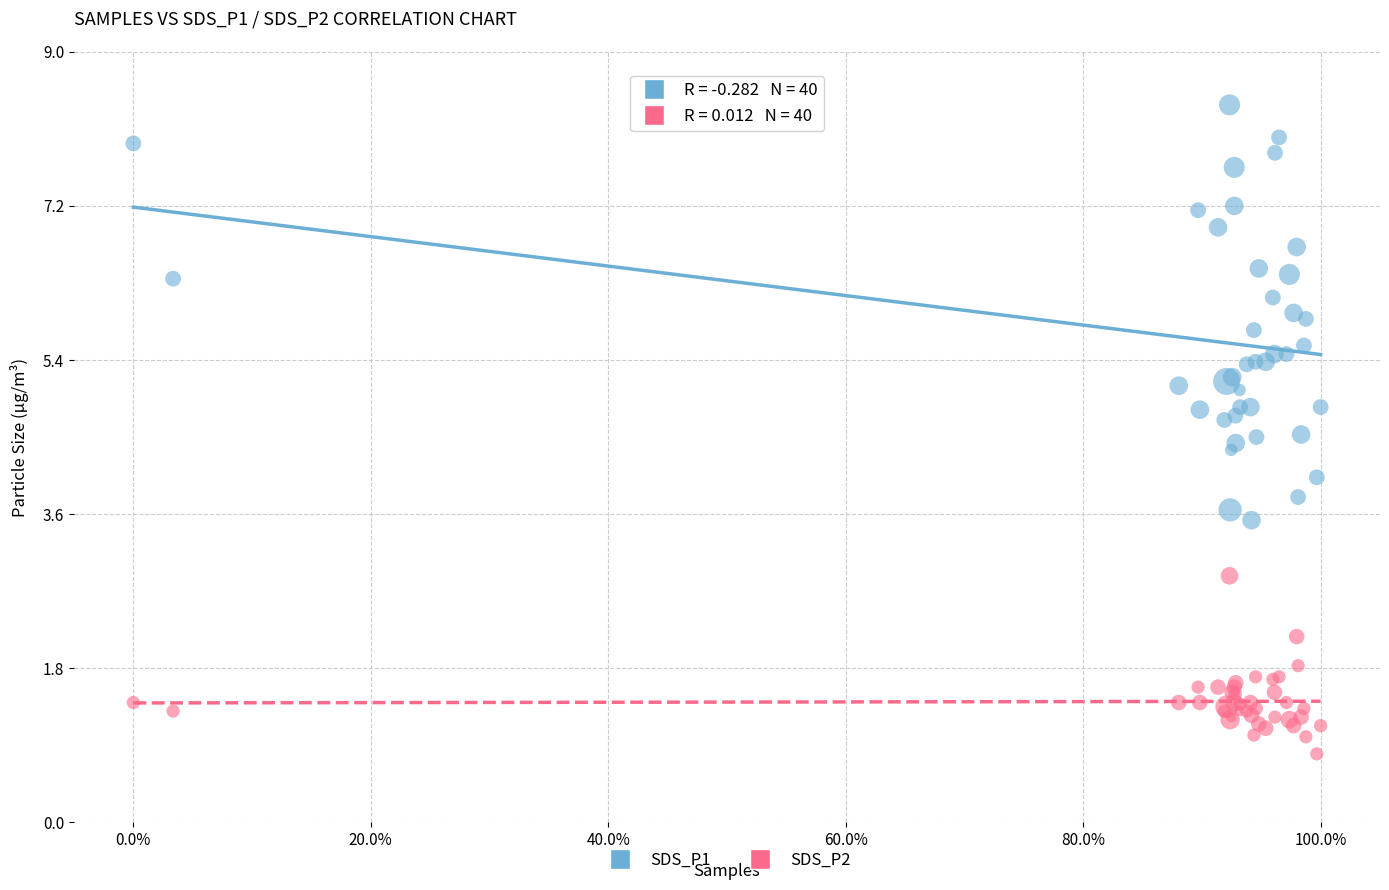

Which series has the largest Y range (max minus min)?

SDS_P1